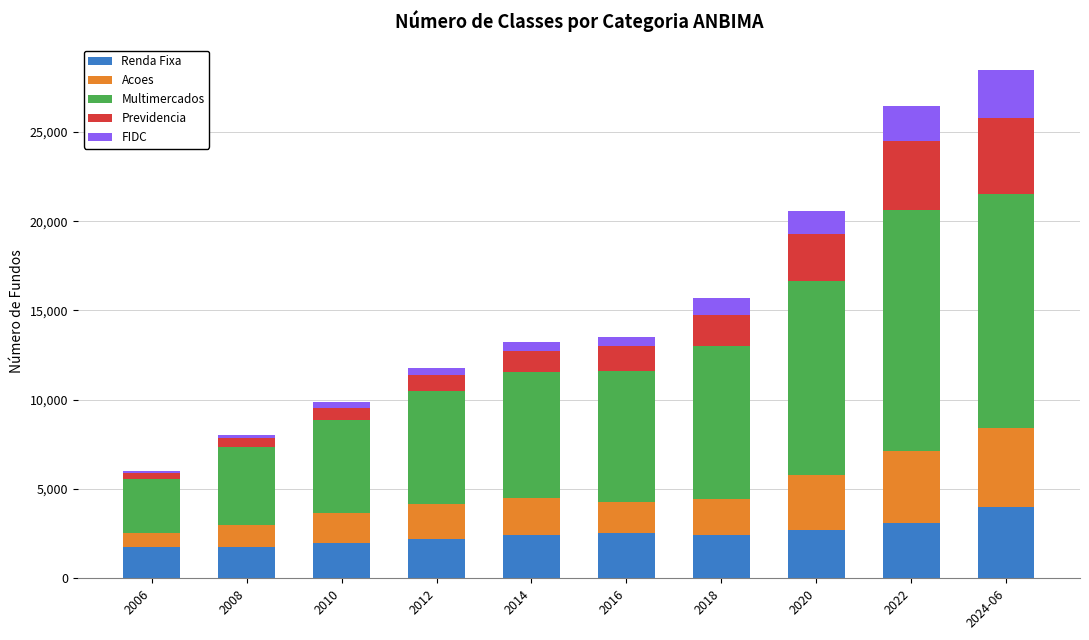

What is the lowest value of the Renda Fixa series?

1747